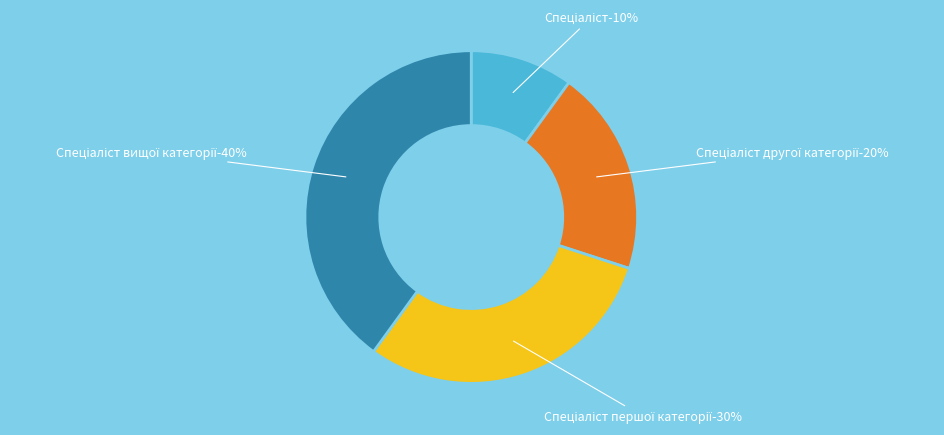

To the nearest percent, what is the difference between the Спеціаліст другої категорії and Спеціаліст вищої категорії slice percentages?

20%